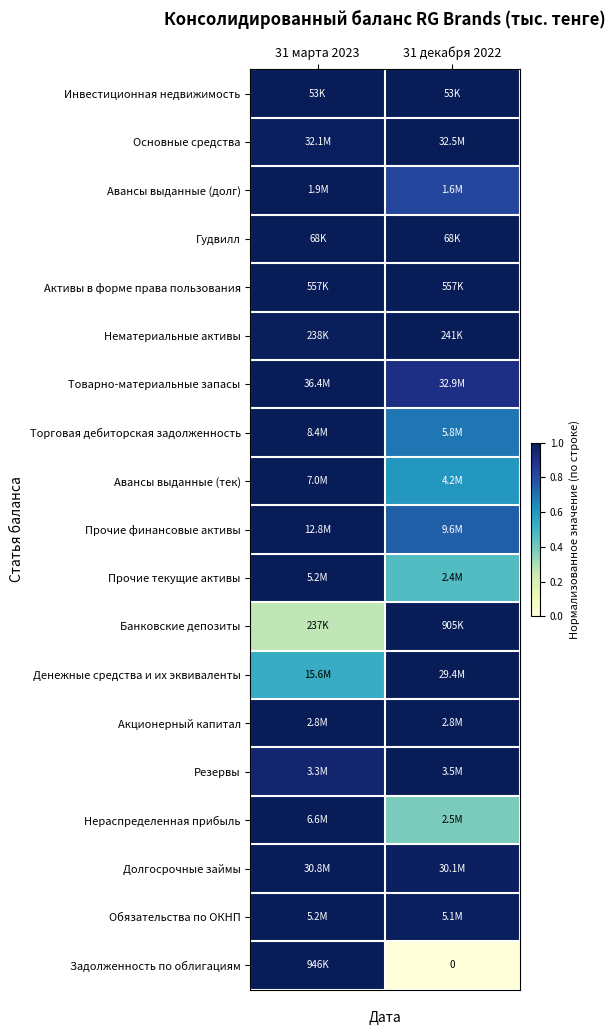

What is the total value across all series at 31 марта 2023?

17.7